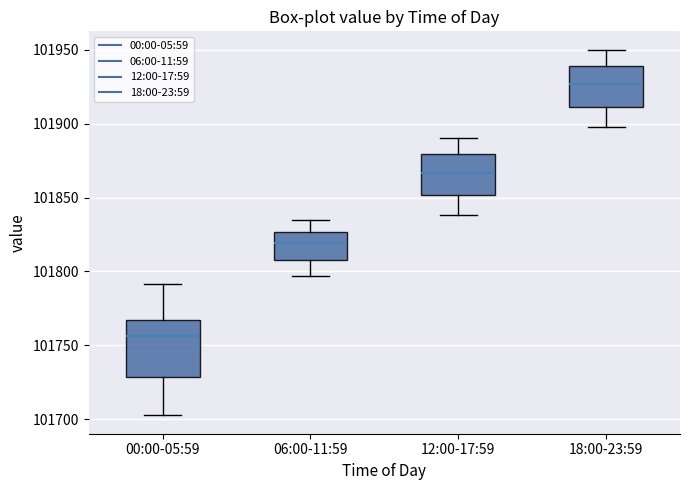

Where does the median line of the box for 18:00-23:59 sit on the y-axis? The values are not printed on the chart, so give them approximately, as read against the axis.

101925